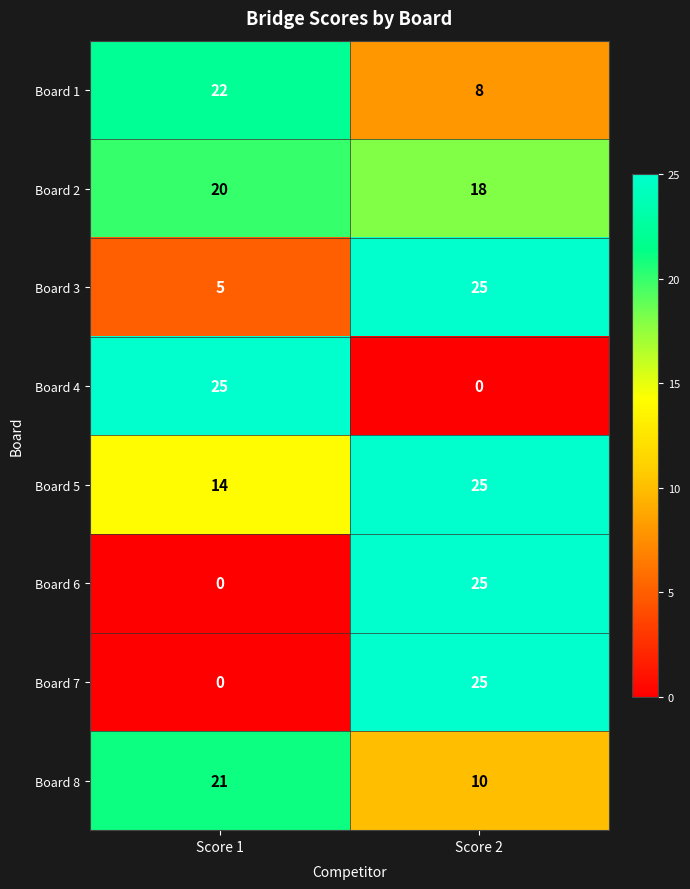

How many values in Board 4 are above zero?

1